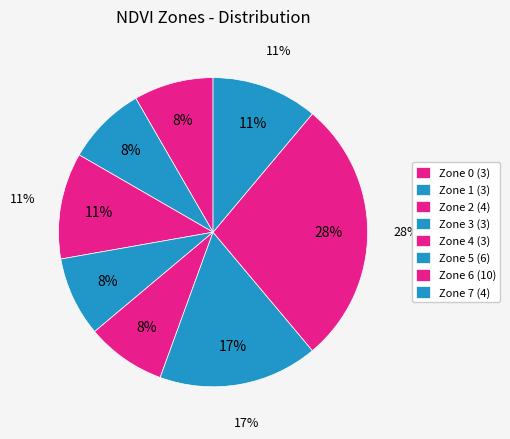

Count the number of slices in the pie.

8